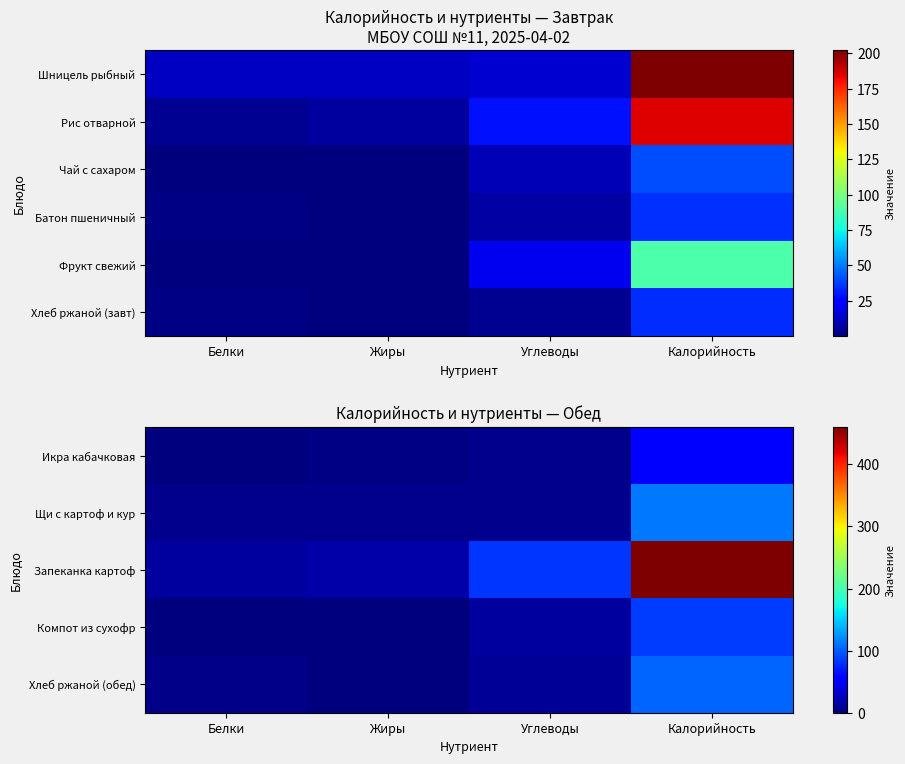

What value does the Хлеб ржаной (завт) series have at Калорийность?

34.7